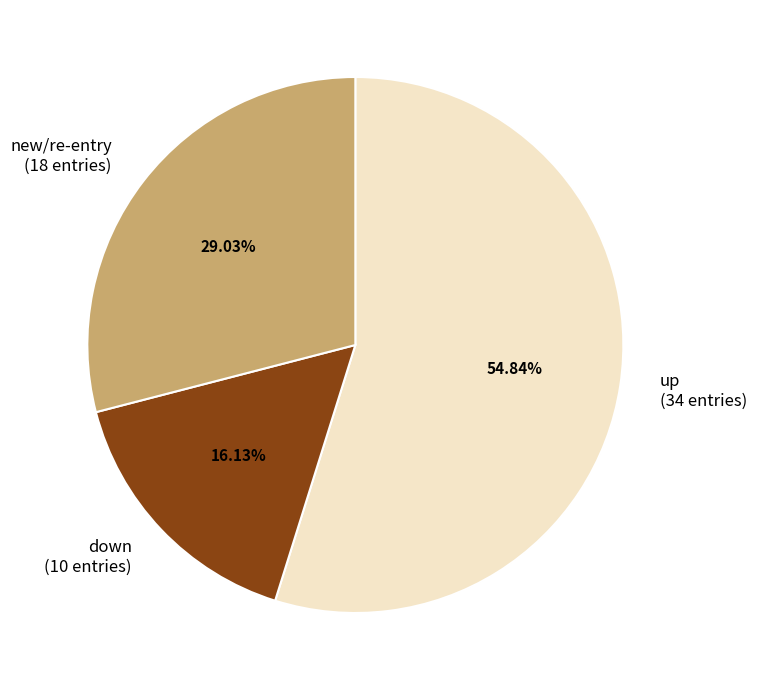

Which category has the biggest portion of the pie?

up (34 entries)